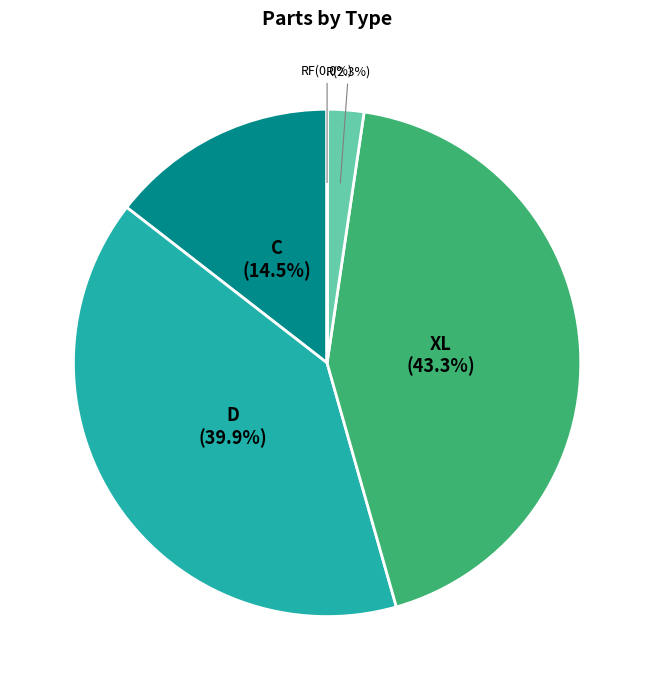

The XL slice represents 29% of the pie. True or false?

False